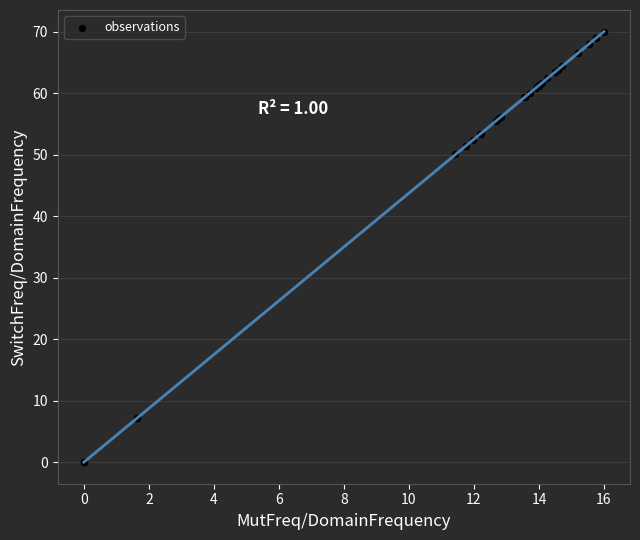

What Y value in the scatter plot is closest to 35?

50.0